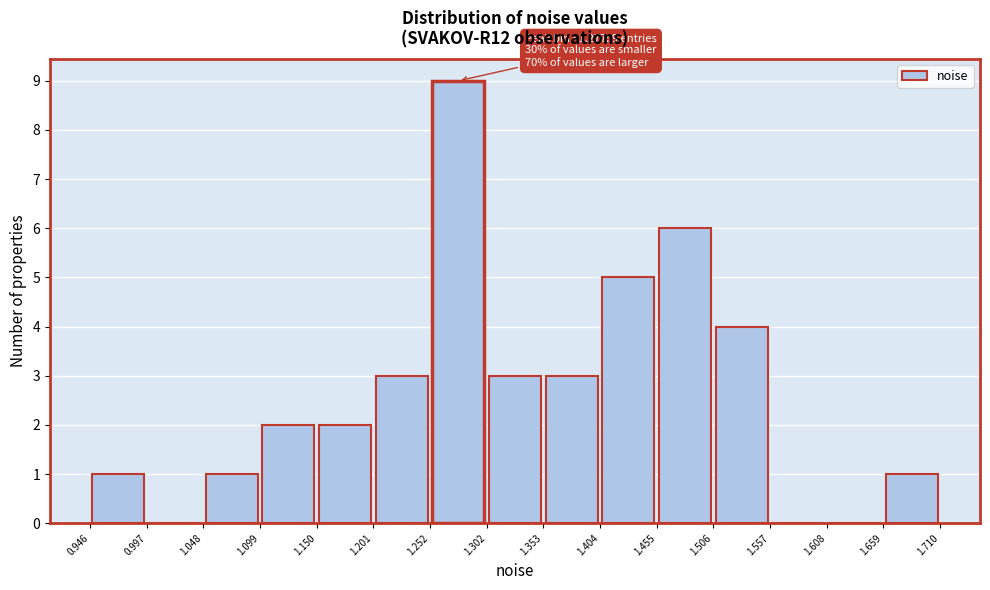

Over which range of the x-axis is the bar tallest?

1.252 to 1.302